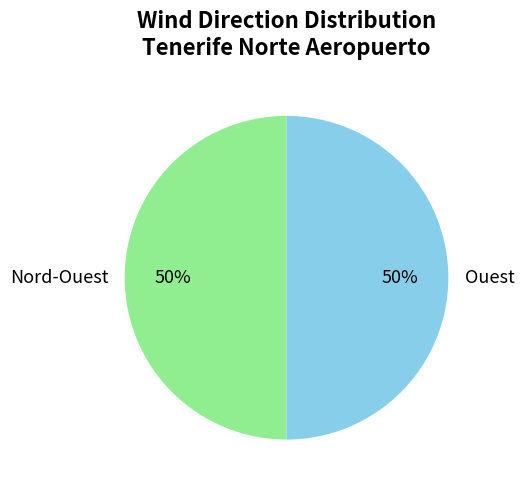

How many segments does this pie chart have?

2